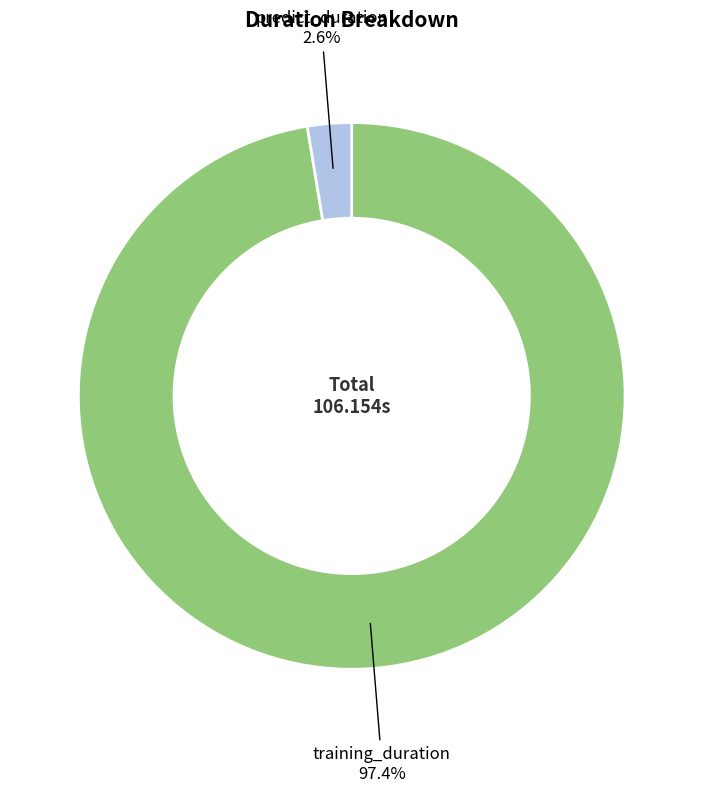

Does any single category account for the majority?

Yes